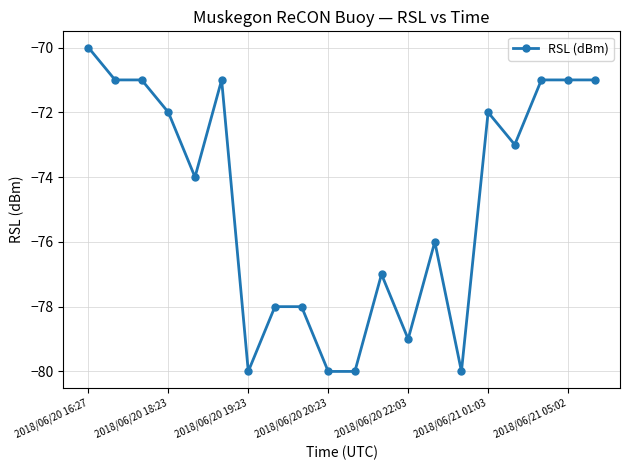

True or false: there are more than 0 points higher than both neighbors.

True